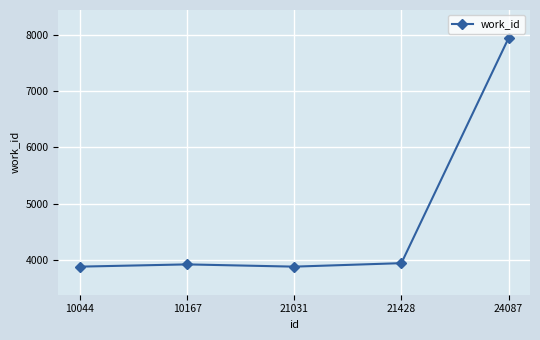

Where is the first local maximum?

10167